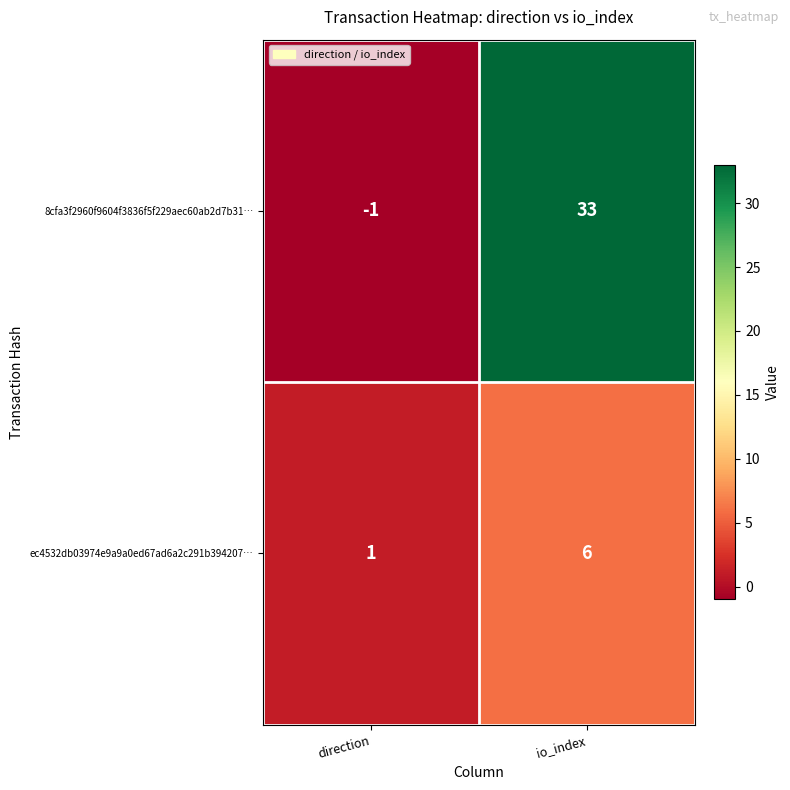

At which category is the sum across all series the highest?

io_index